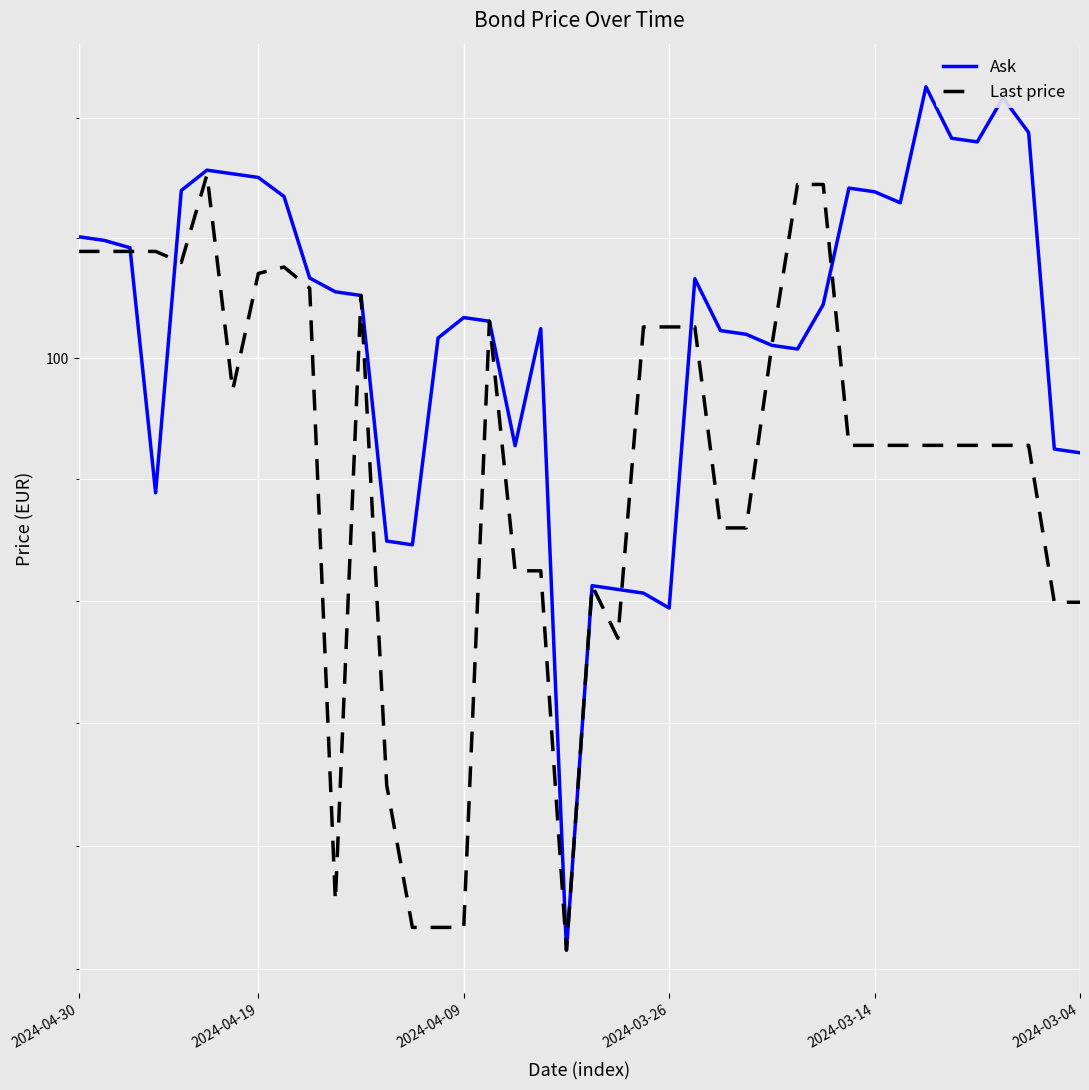

List the series in order of their overall mean, highest first.

Ask, Last price